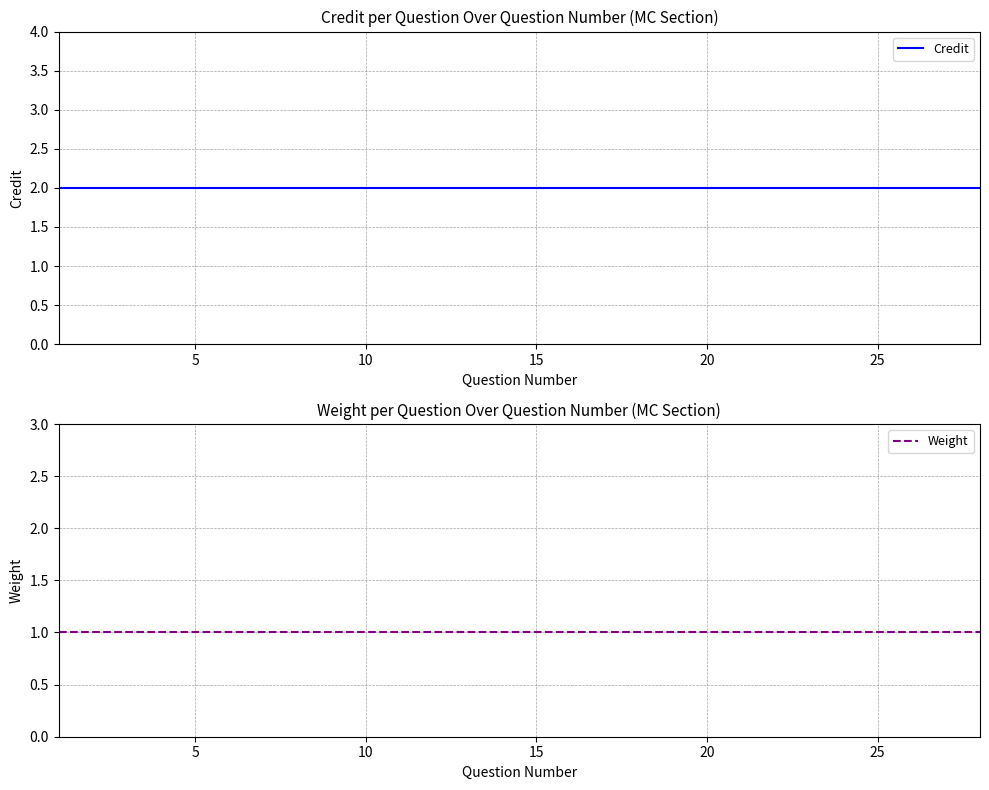

What is the value of the Weight point at the 19th from the left?

1